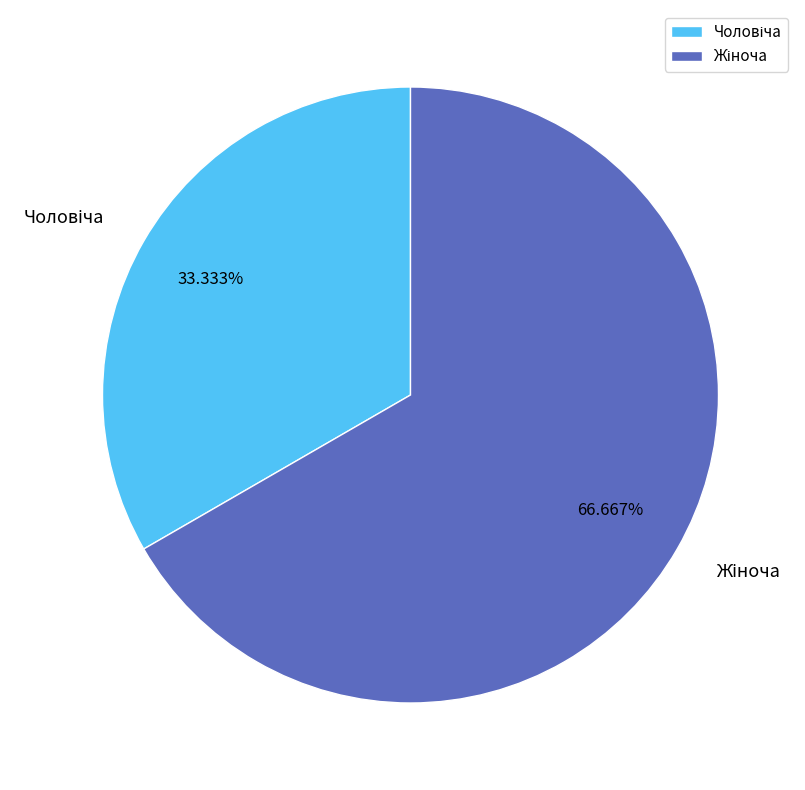

Is there any slice that represents more than half of the pie?

Yes